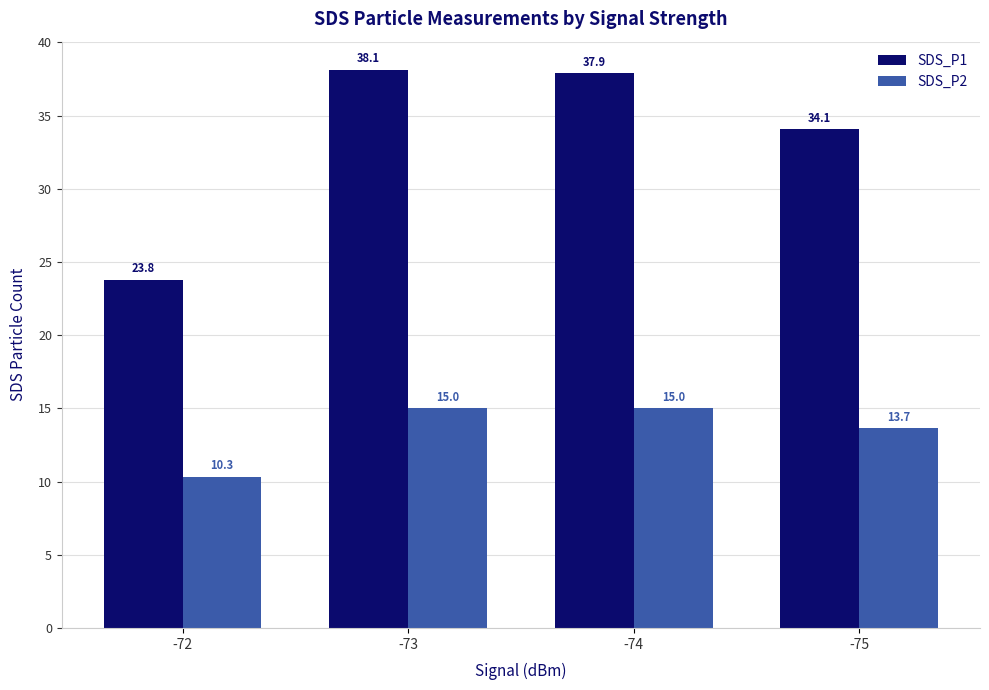

At which category is the sum across all series the highest?

-73